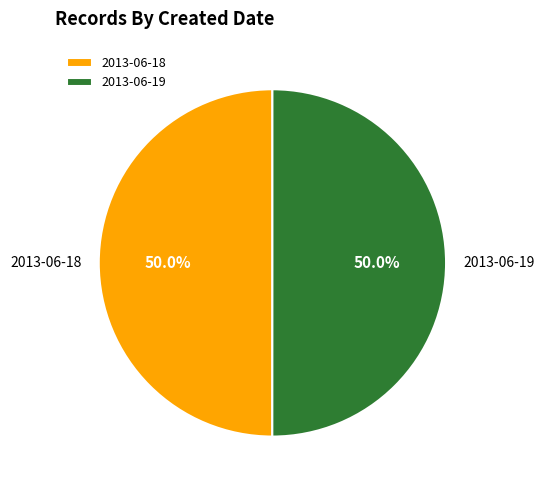

What is the ratio of the value at 2013-06-19 to the value at 2013-06-18?

1.0